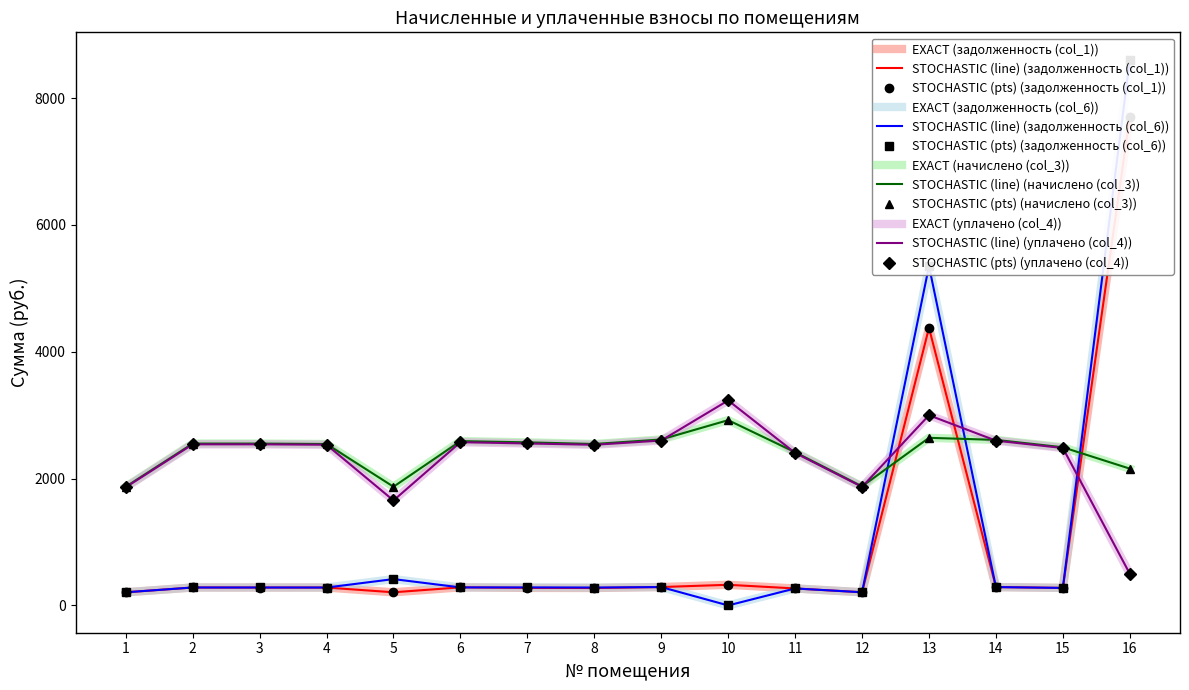

How many data points in начислено (col_3) are above 2553?

8